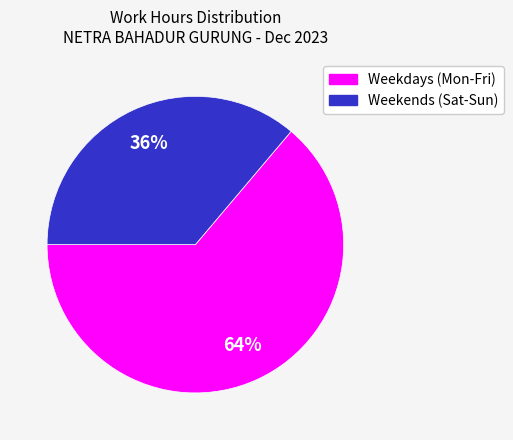

To the nearest percent, what is the difference between the largest and smallest slice percentages?

28%